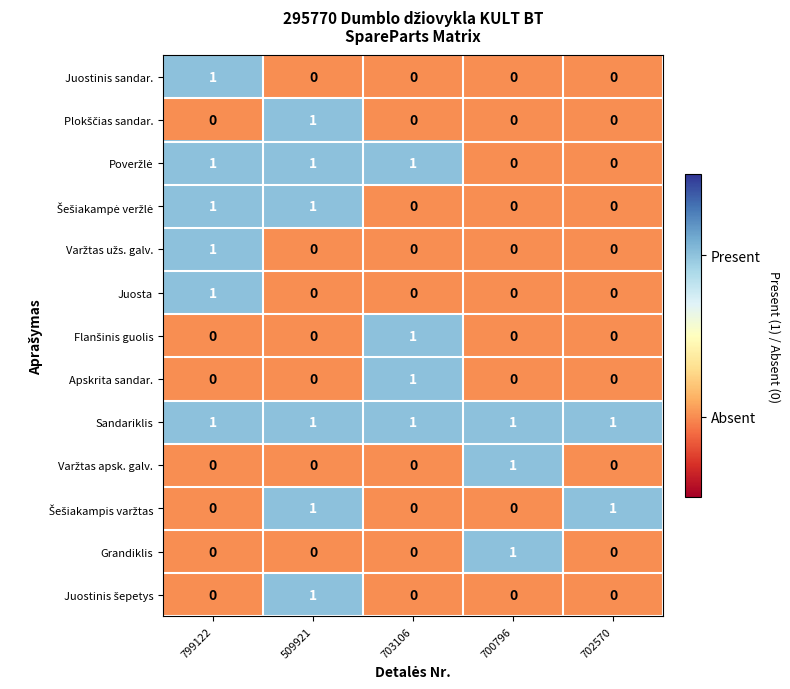

What is the total value across all series at 703106?

4